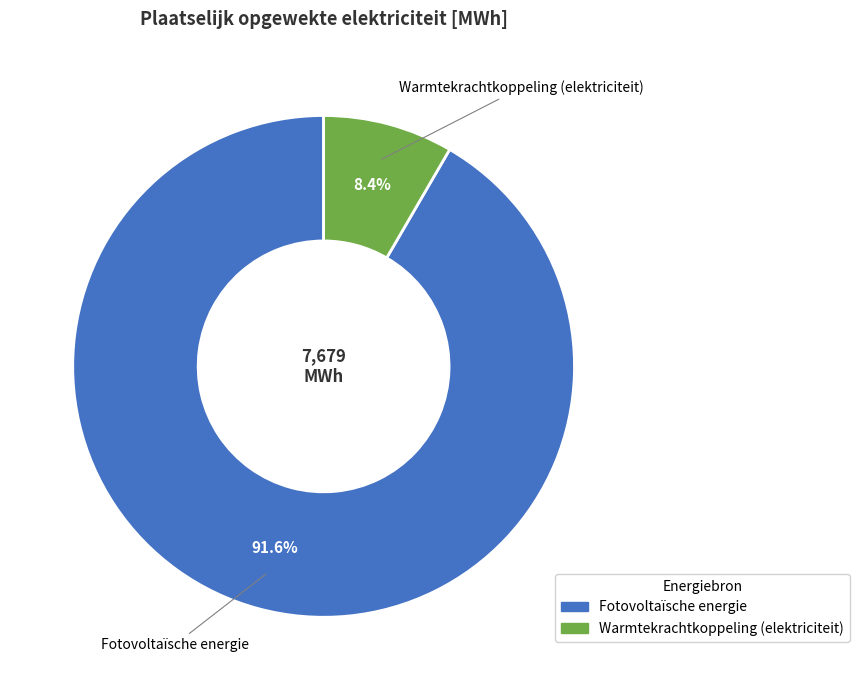

Is there any slice that represents more than half of the pie?

Yes